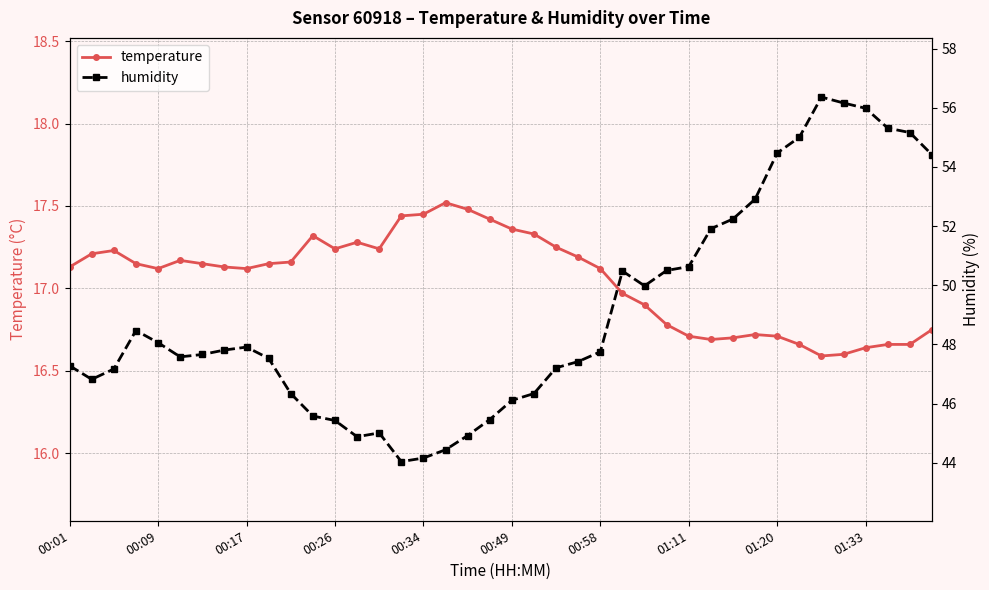

The temperature series shows 11.0 at 00:01. True or false?

False